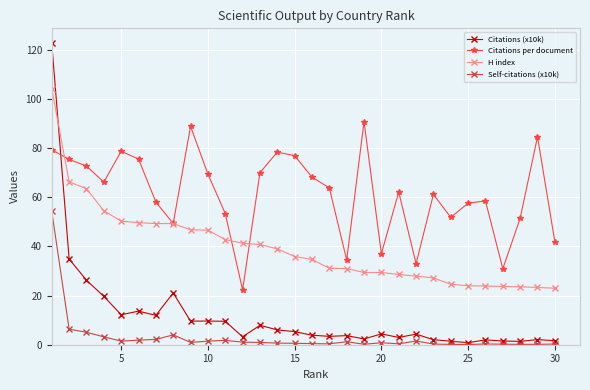

What is the average value of the Citations (x10k) series?

11.7